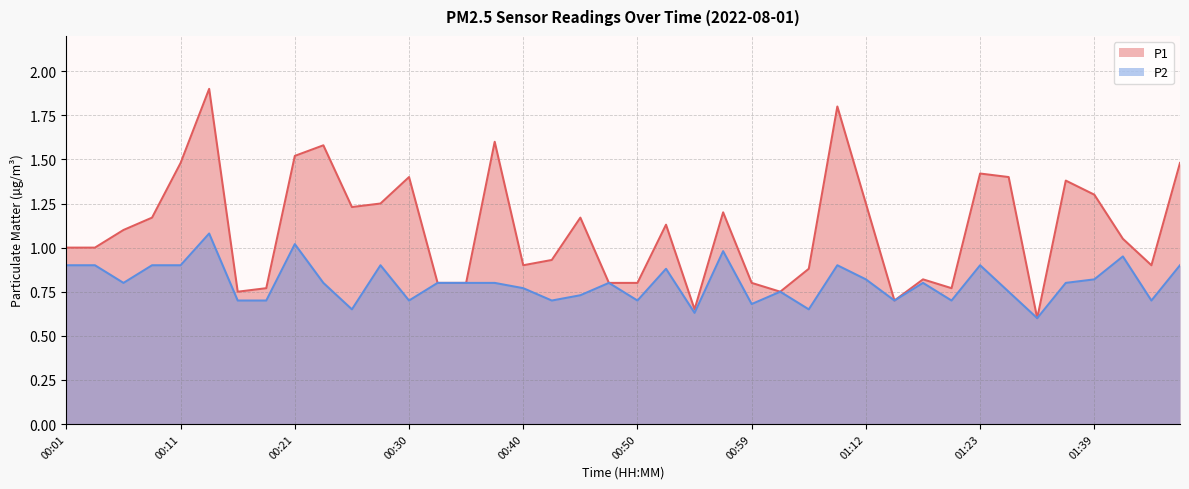

Rank the series at 00:16 from lowest to highest value.

P2, P1